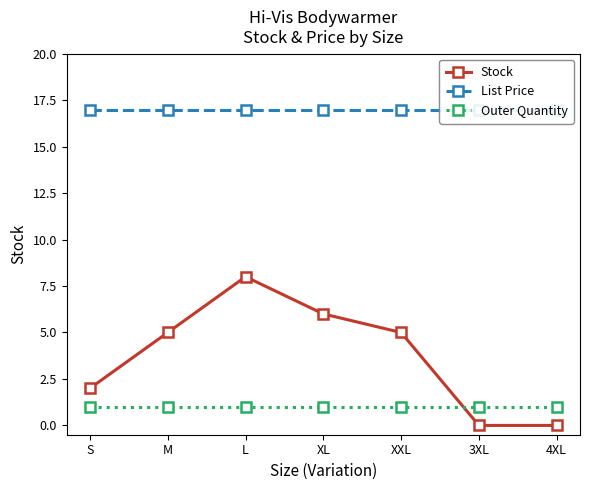

At which category is the sum across all series the highest?

L